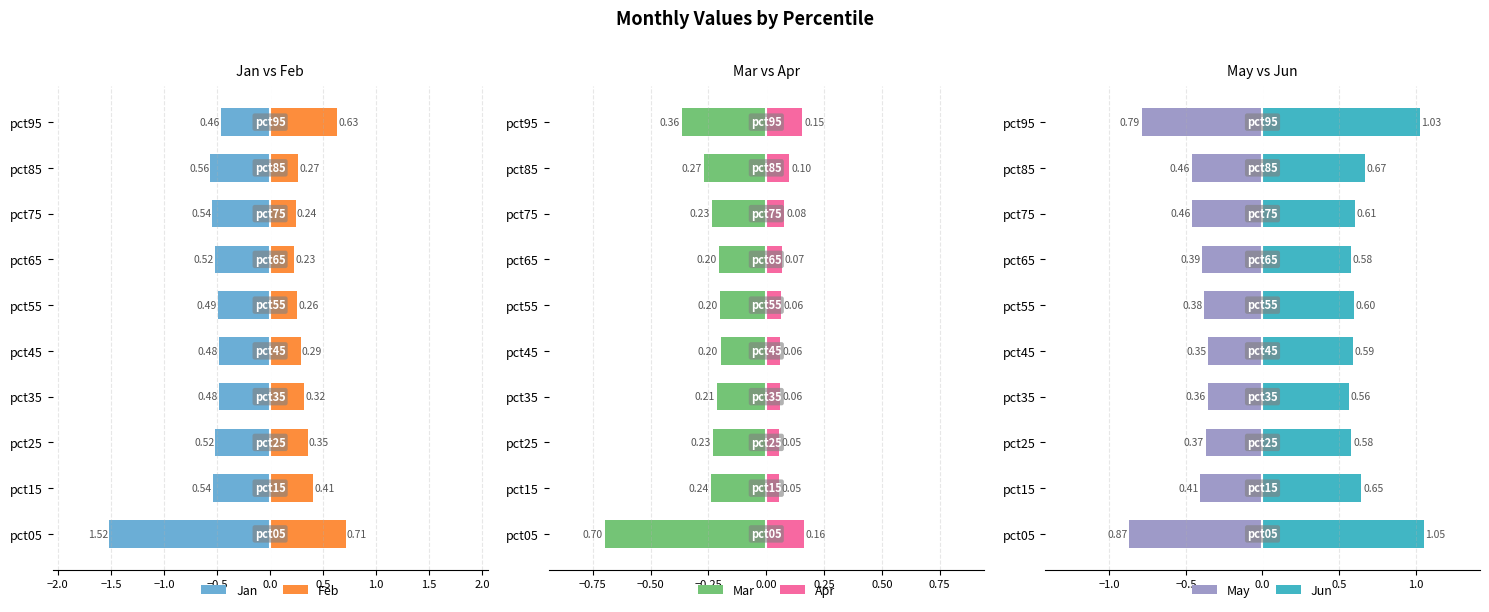

What is the approximate value of Mar at pct35?

-0.2